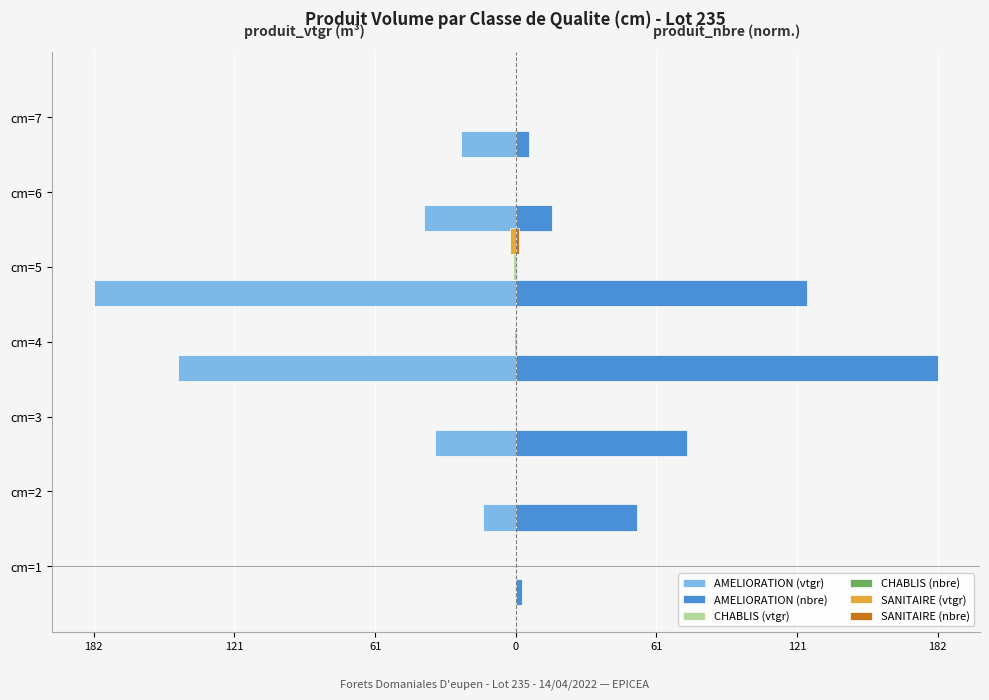

What is the difference between the maximum and second lowest values in the SANITAIRE (nbre) series?

1.3